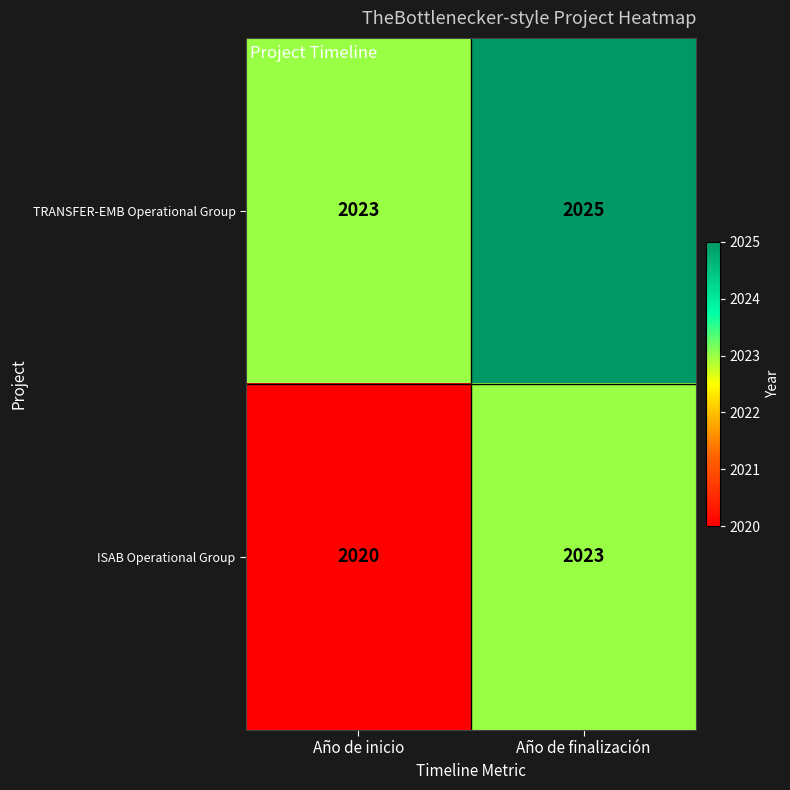

List the series in order of their peak value, highest first.

TRANSFER-EMB Operational Group, ISAB Operational Group